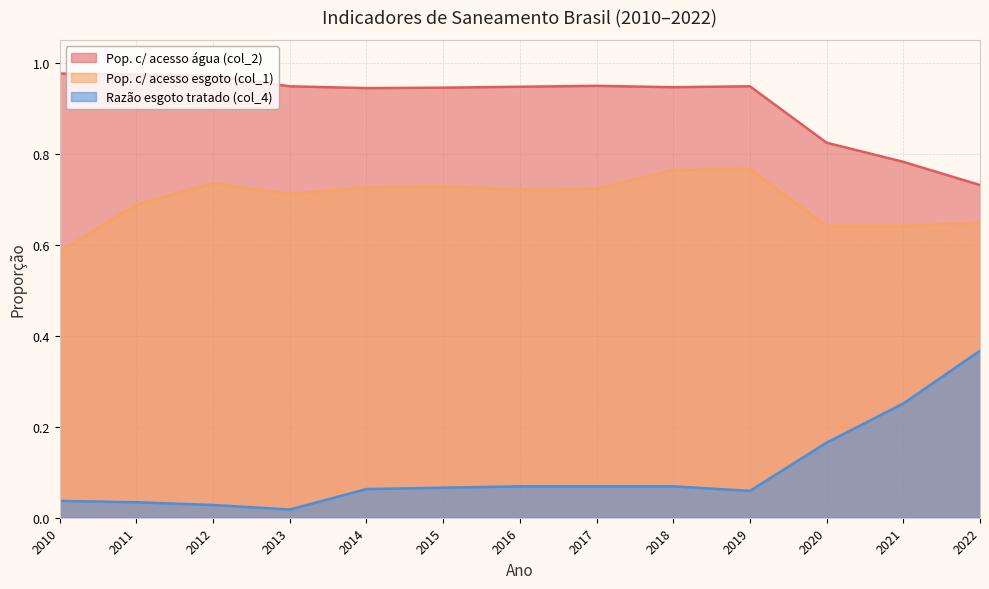

Which series has the widest spread of values?

Razão esgoto tratado (col_4)